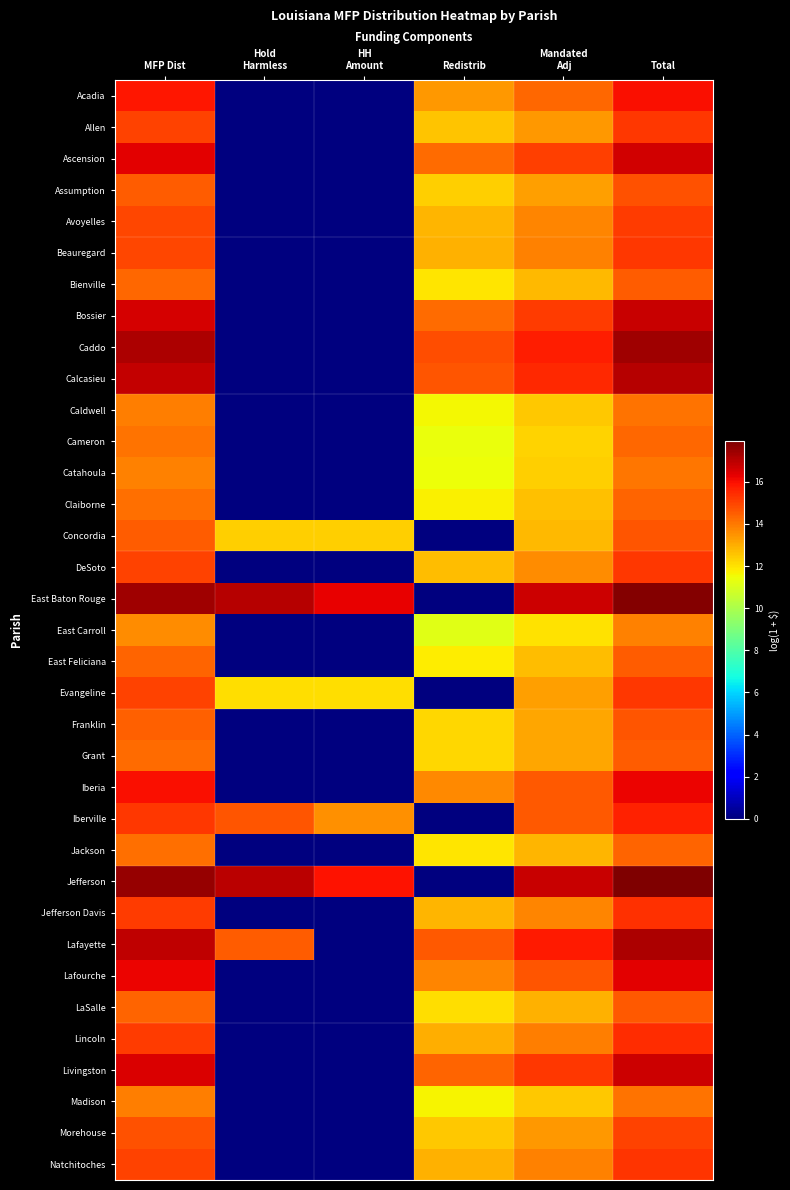

What is the total value across all series at Mandated
Adj?

484.9